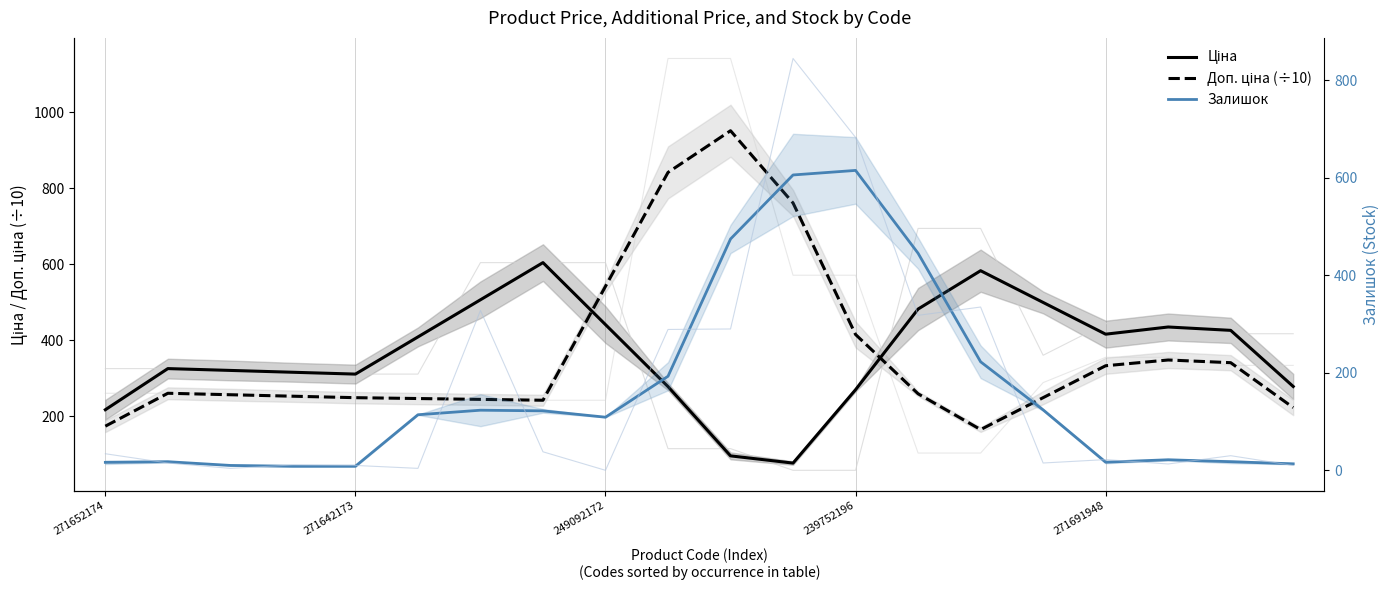

What is the difference between the highest and lowest values at 15?

374.9